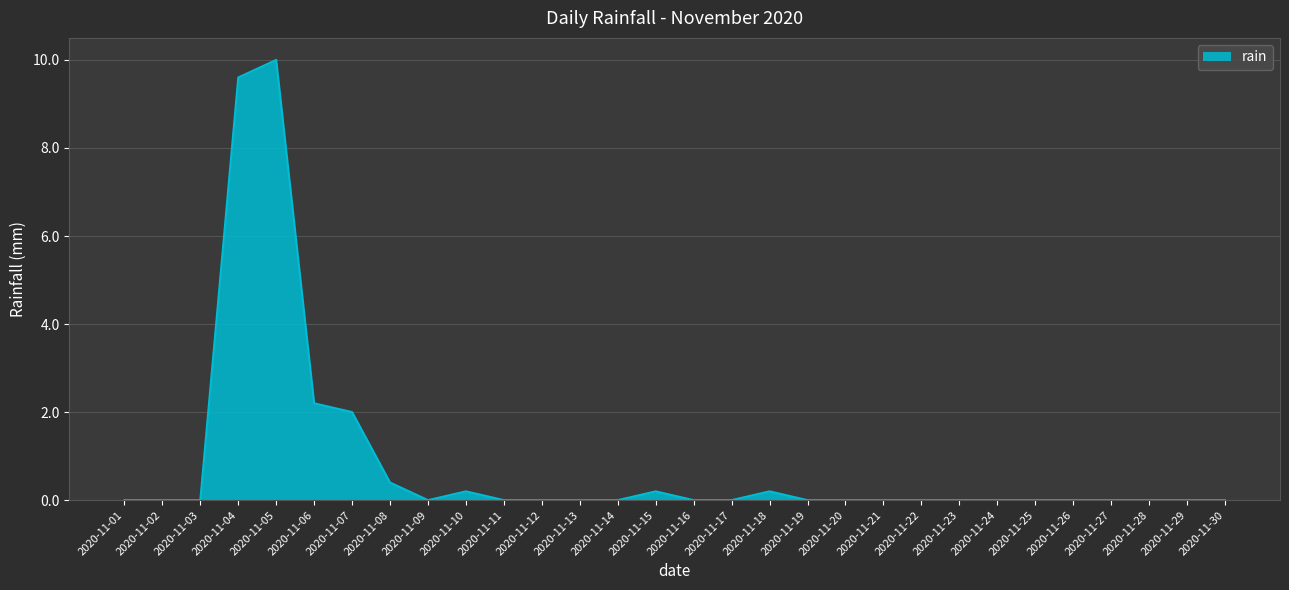

How many lines are shown in the chart?

1